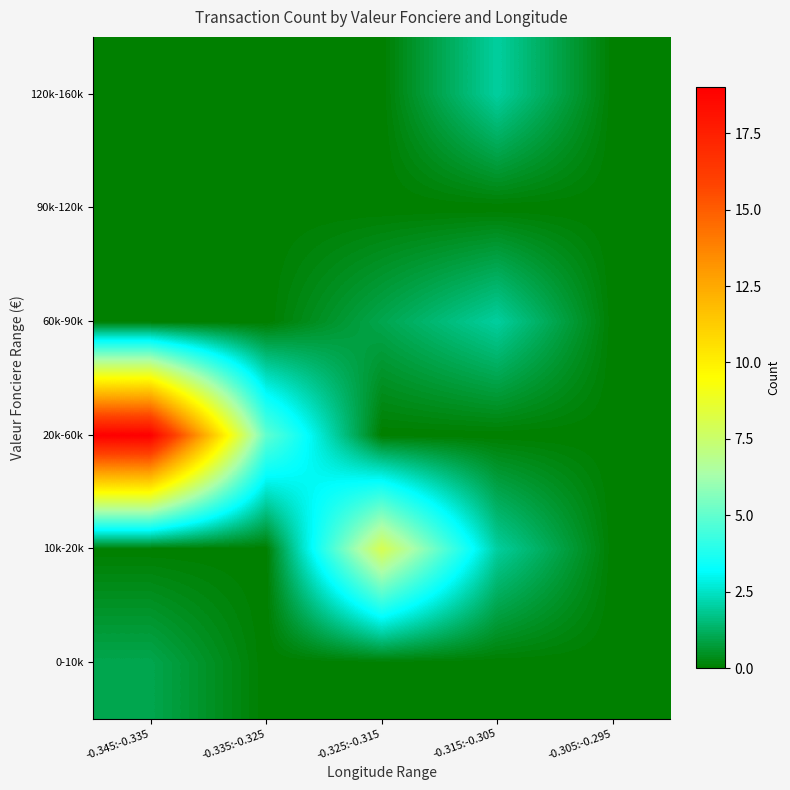

What is the total value across all series at -0.335:-0.325?

5